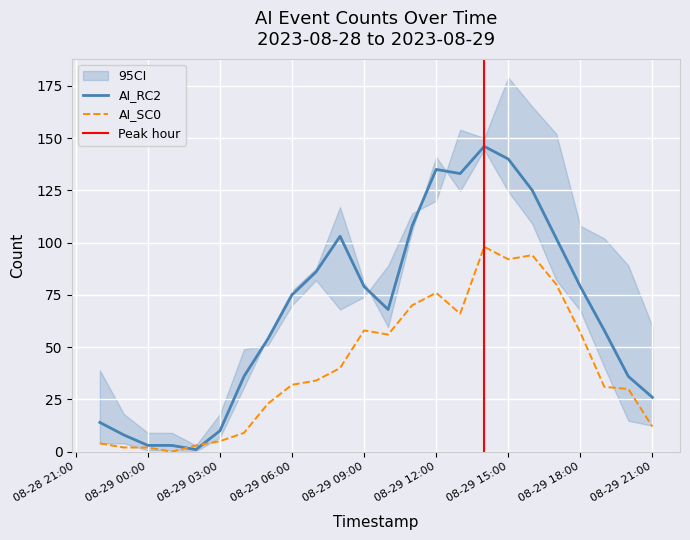

Is it true that AI_SC0 equals 88 at 08-29 18:00?

False